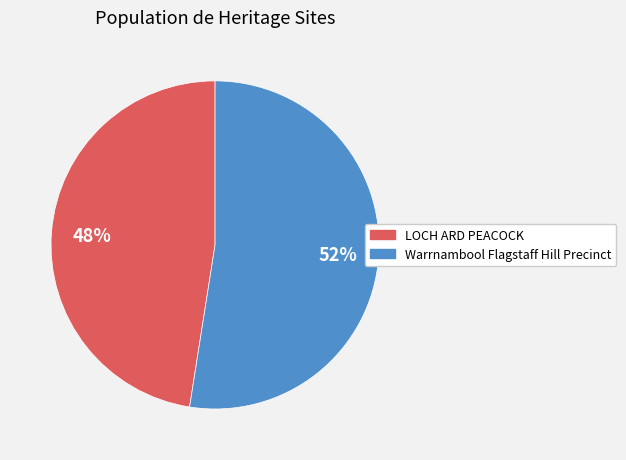

Rank the categories by value from lowest to highest.

LOCH ARD PEACOCK, Warrnambool Flagstaff Hill Precinct